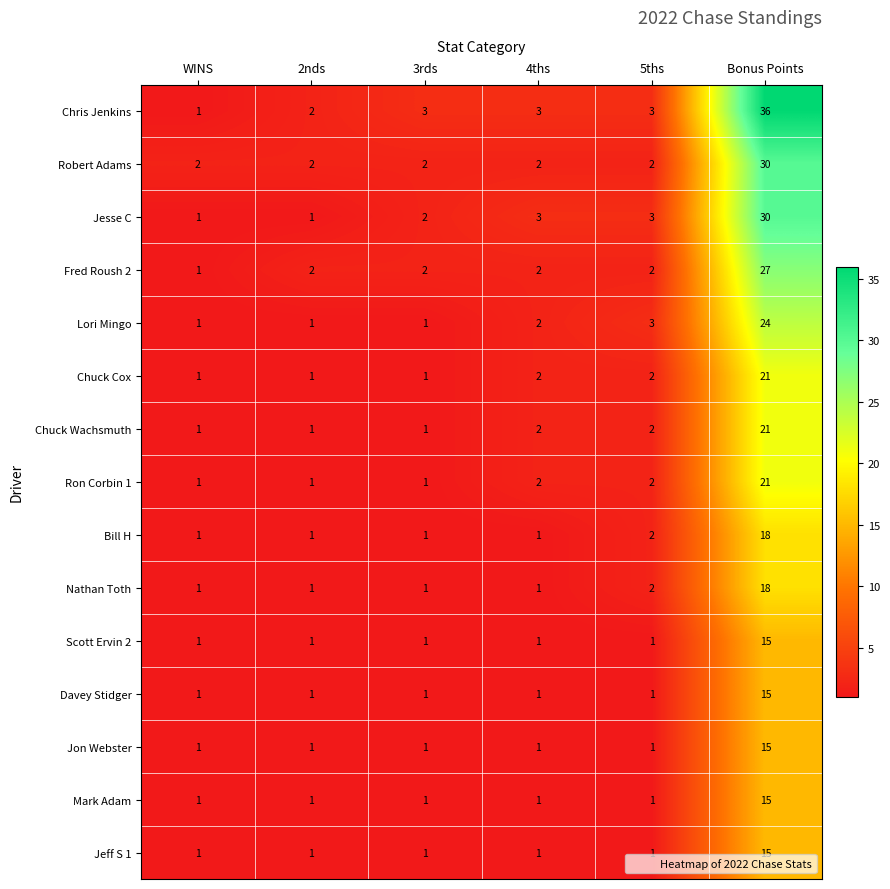

Which series has the largest range (max minus min)?

Chris Jenkins